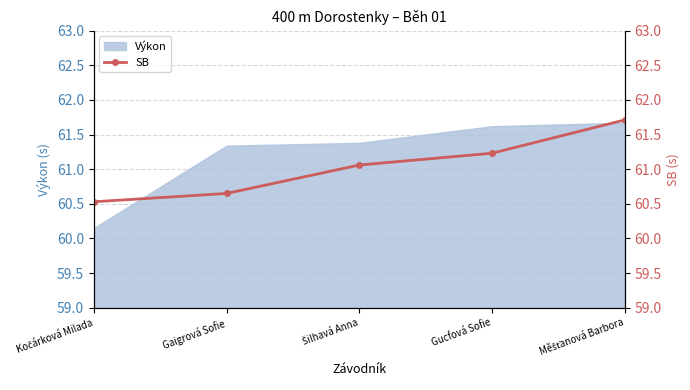

What is the highest value of the Výkon series?

61.7